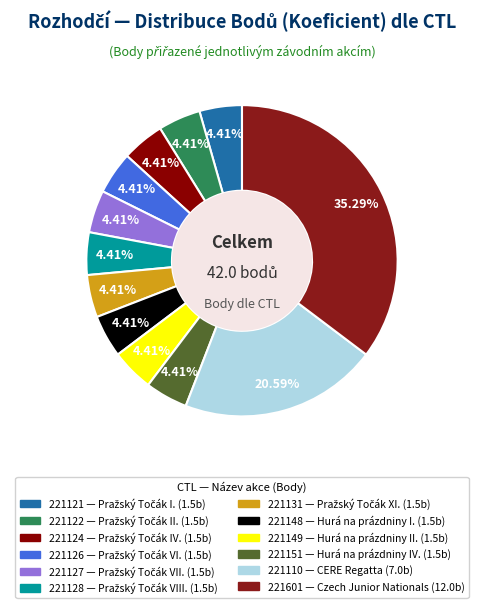

Which has a higher value, 221122 or 221151?

221122